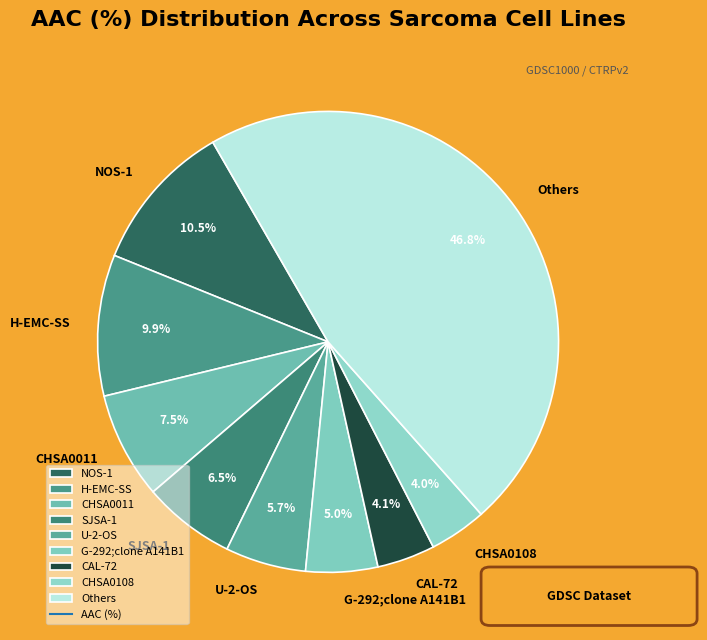

Which slice is the largest?

Others